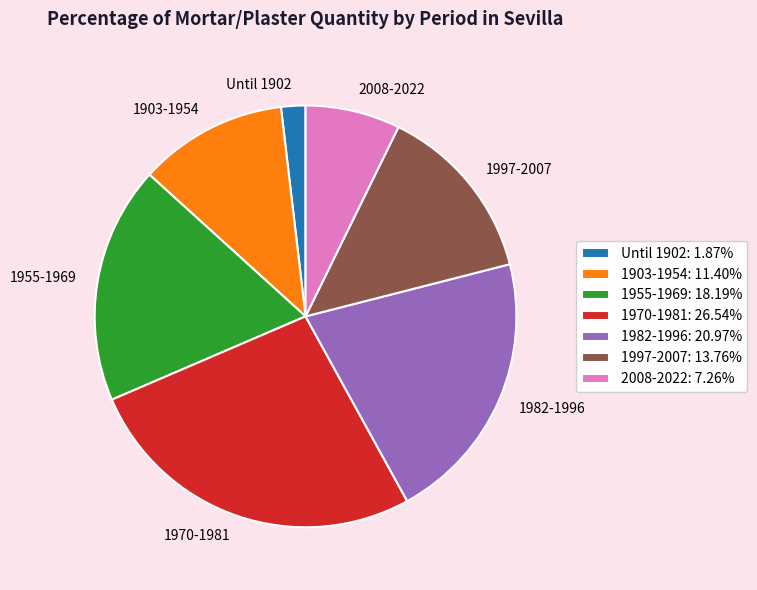

Is it true that 1997-2007 is 23% of the pie?

False